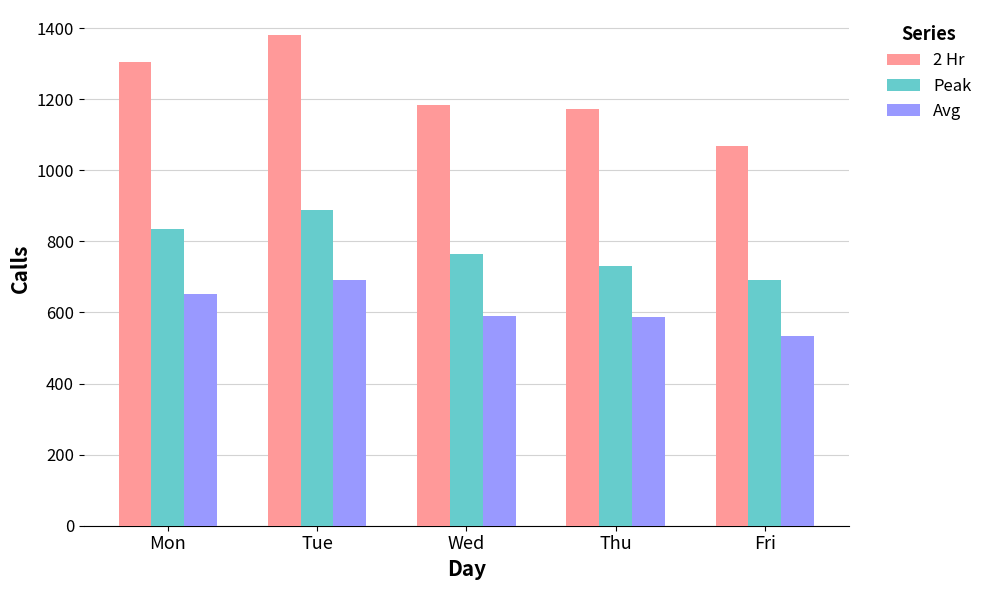

True or false: 2 Hr has a value of 1829.4 at Fri.

False